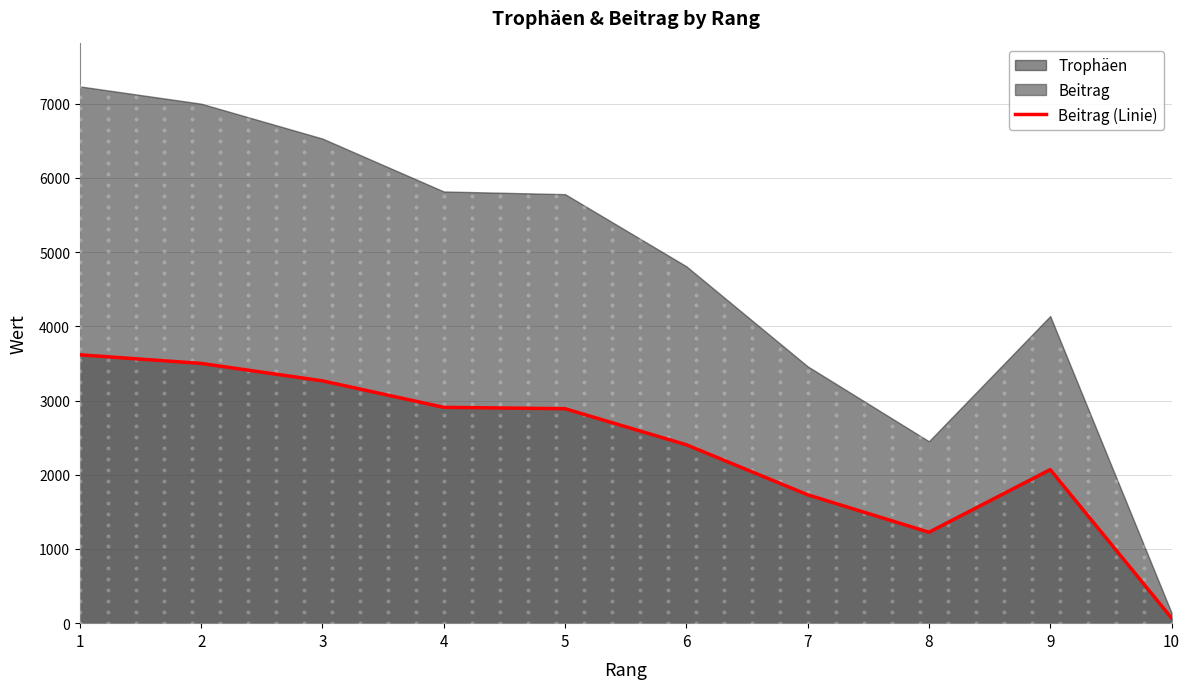

What is the change in value from 1 to 10?

-3546